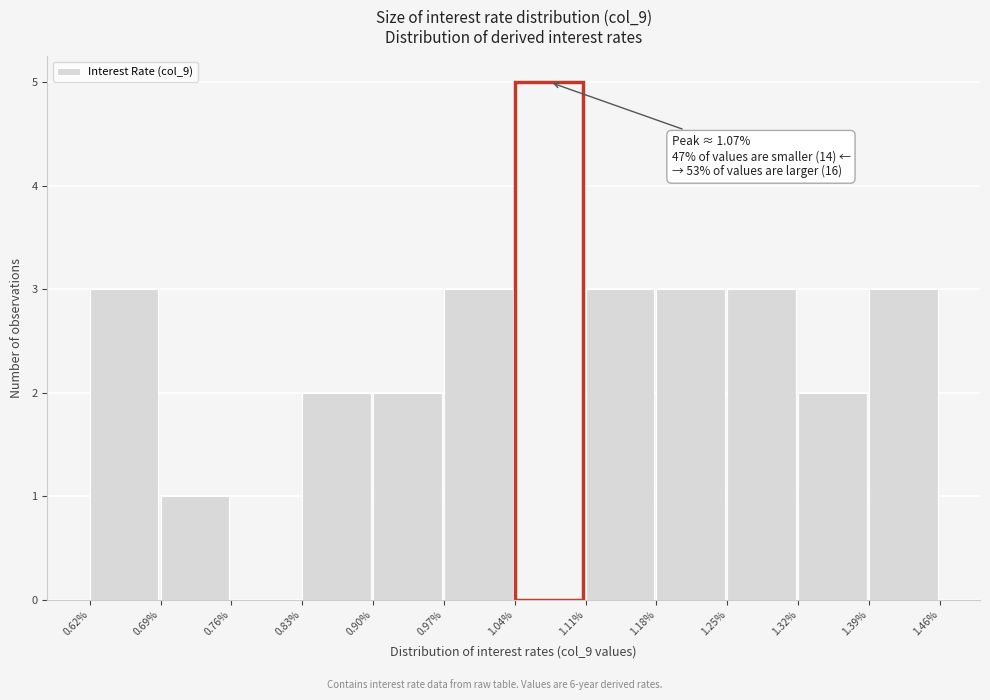

Which range on the x-axis has the tallest bar?

1.04% to 1.11%